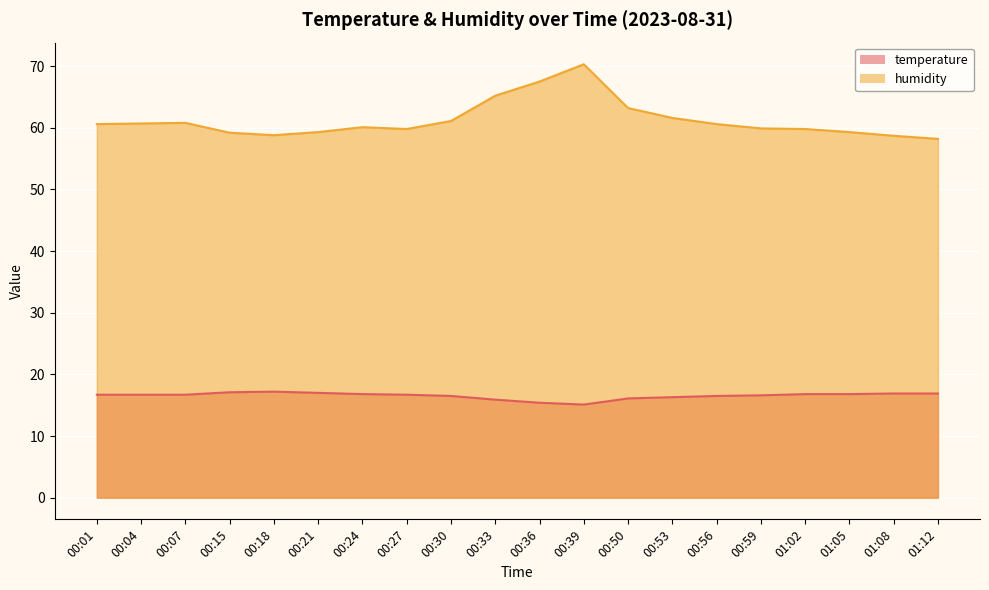

Rank the series by their maximum value, from lowest to highest.

temperature, humidity